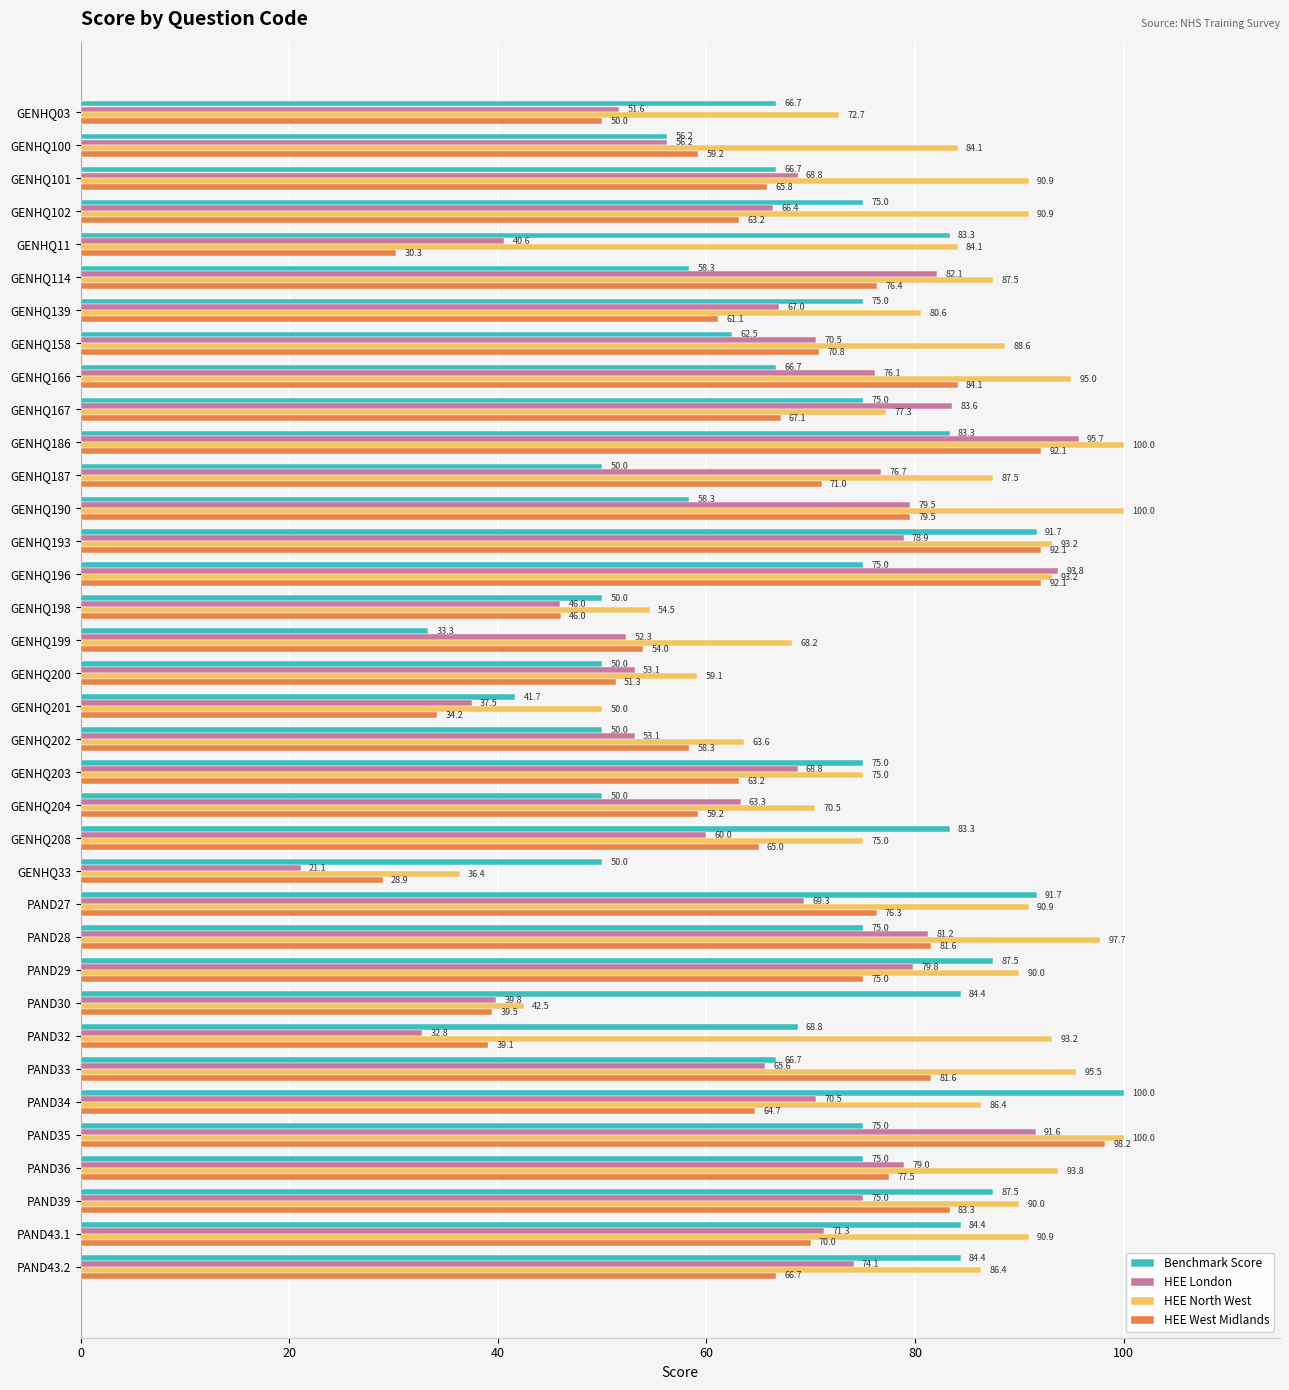

Is the value of HEE North West at GENHQ100 greater than the value of HEE London at GENHQ201?

Yes